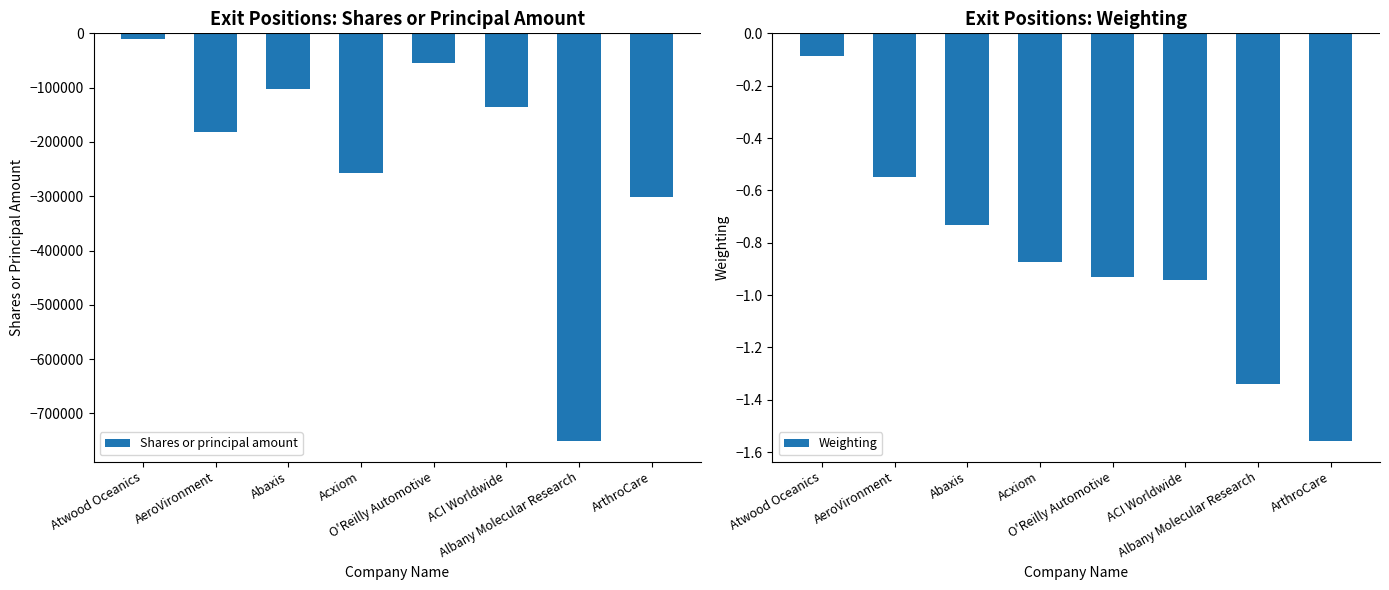

Which category has the highest value across all series?

Atwood Oceanics